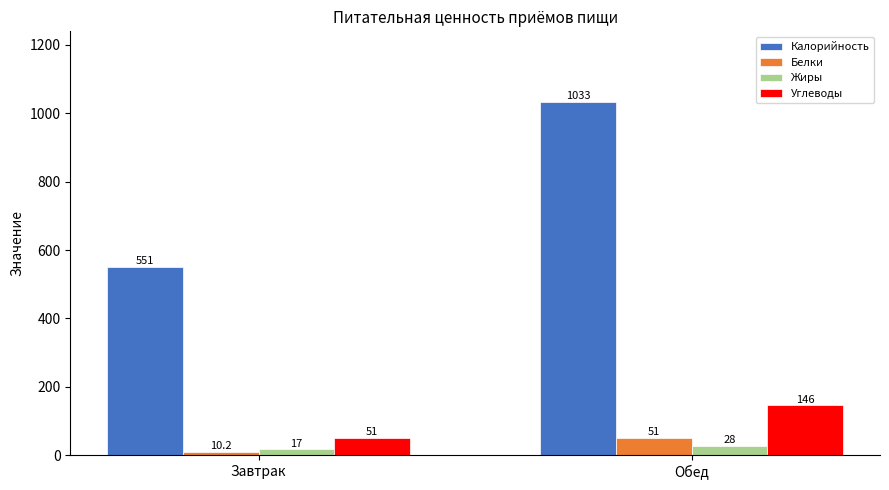

What are all the series names shown in the legend?

Калорийность, Белки, Жиры, Углеводы